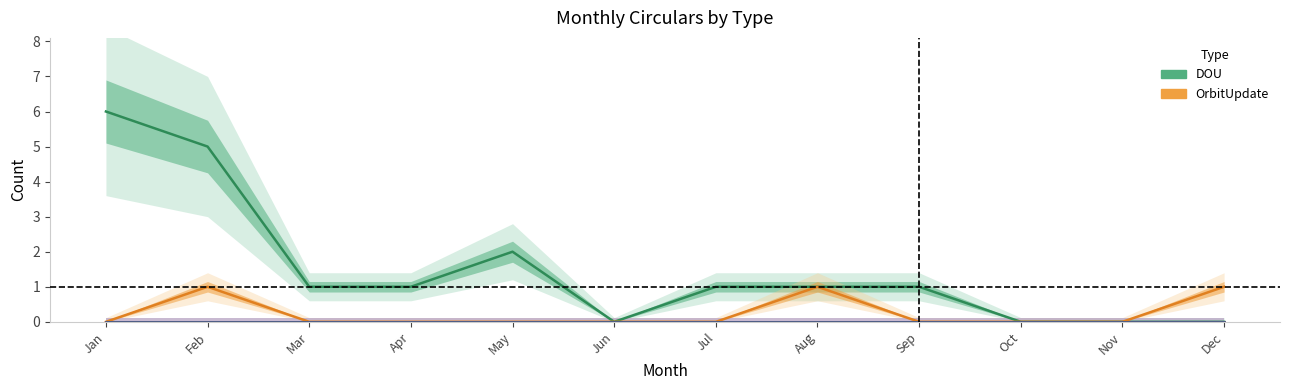

Which series changed the most between Jan and Aug?

DOU